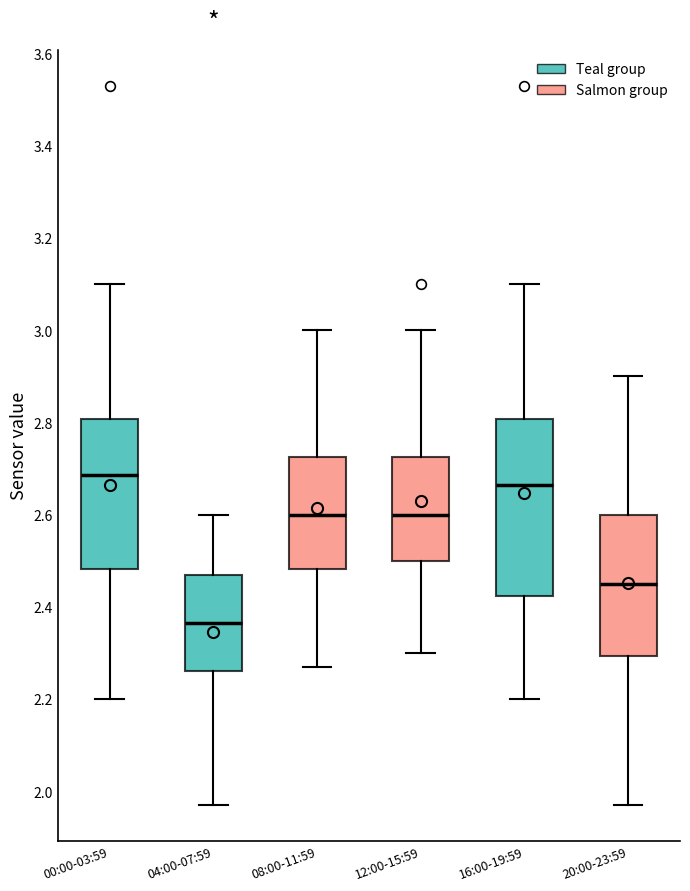

Which box's median line is the highest?

00:00-03:59